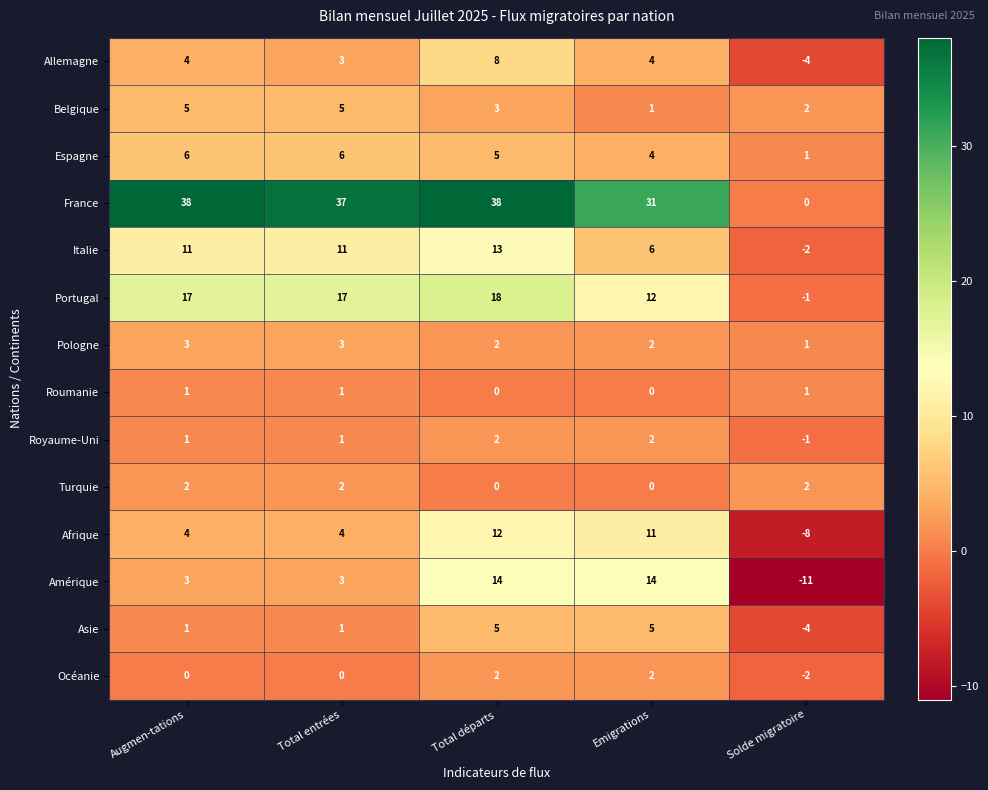

What is the spread (max minus min) of values at Emigrations?

31